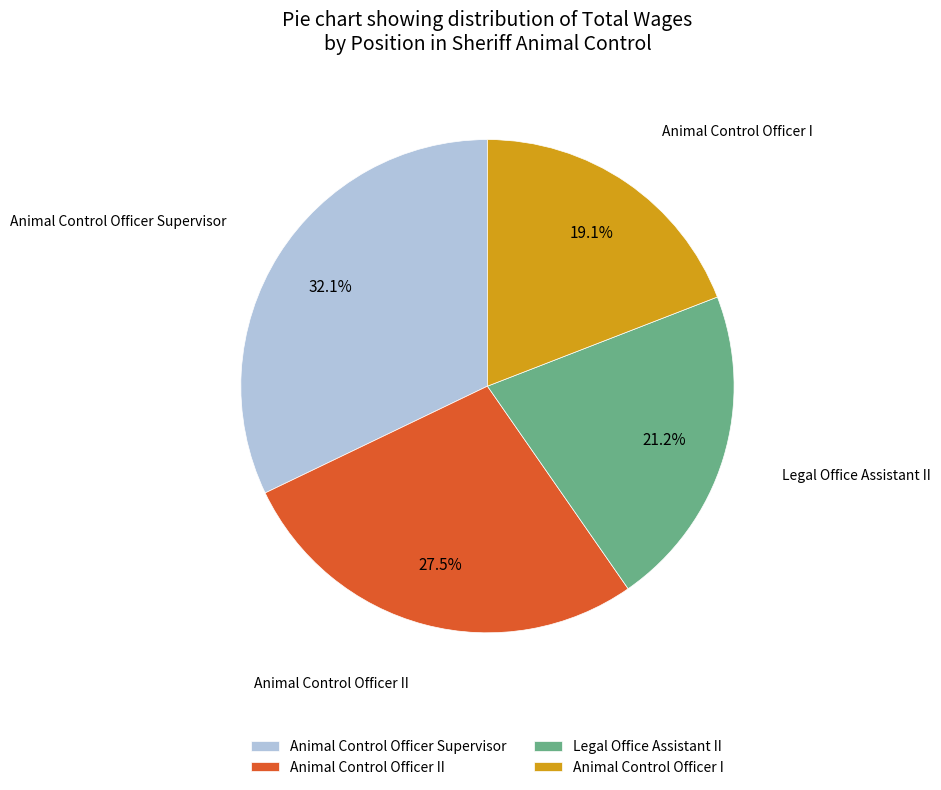

Which slice is the largest?

Animal Control Officer Supervisor